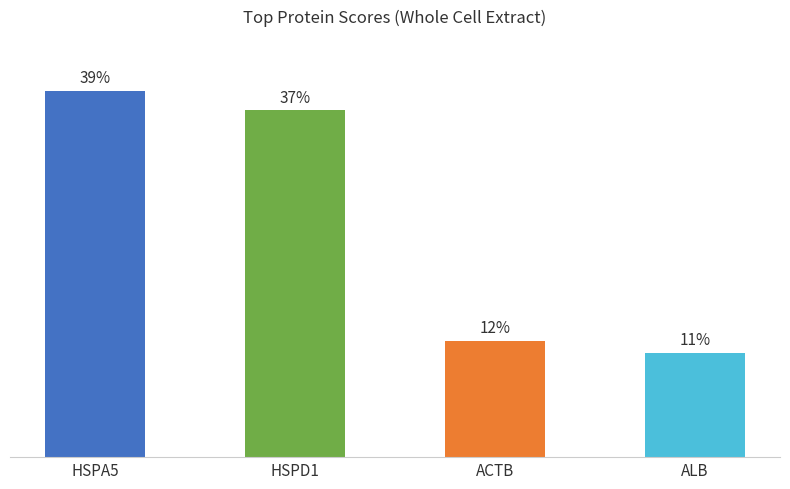

What is the greatest value displayed?

39.2